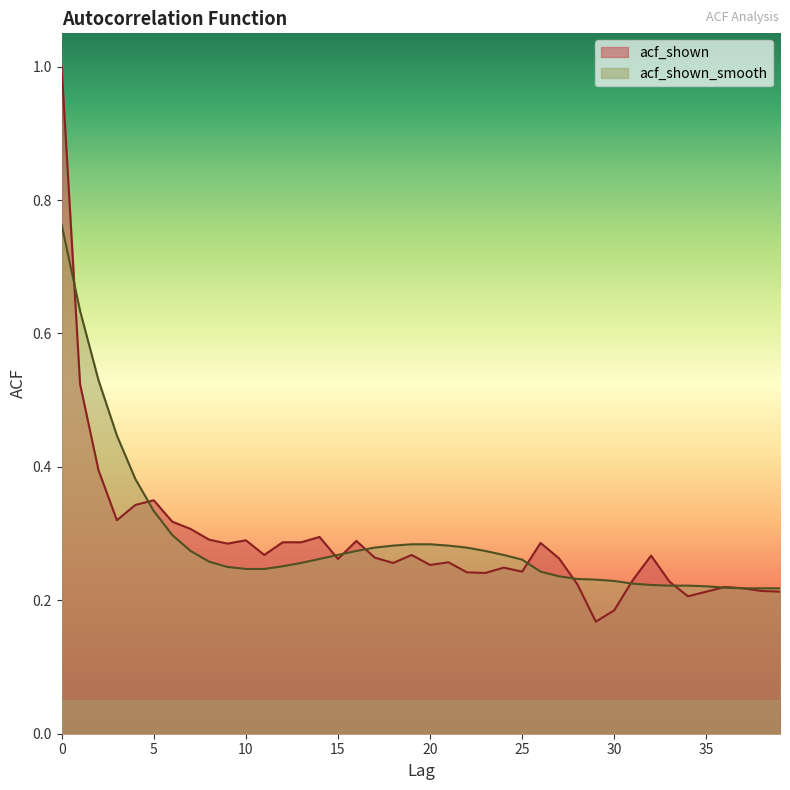

Reading left to right, extract all data points from this chart.

acf_shown: 1.0	0.5	0.4	0.3	0.3	0.3	0.3	0.3	0.3	0.3	0.3	0.3	0.3	0.3	0.3	0.3	0.3	0.3	0.3	0.3	0.3	0.3	0.2	0.2	0.2	0.2	0.3	0.3	0.2	0.2	0.2	0.2	0.3	0.2	0.2	0.2	0.2	0.2	0.2	0.2
acf_shown_smooth: 0.8	0.6	0.5	0.4	0.4	0.3	0.3	0.3	0.3	0.2	0.2	0.2	0.3	0.3	0.3	0.3	0.3	0.3	0.3	0.3	0.3	0.3	0.3	0.3	0.3	0.3	0.2	0.2	0.2	0.2	0.2	0.2	0.2	0.2	0.2	0.2	0.2	0.2	0.2	0.2